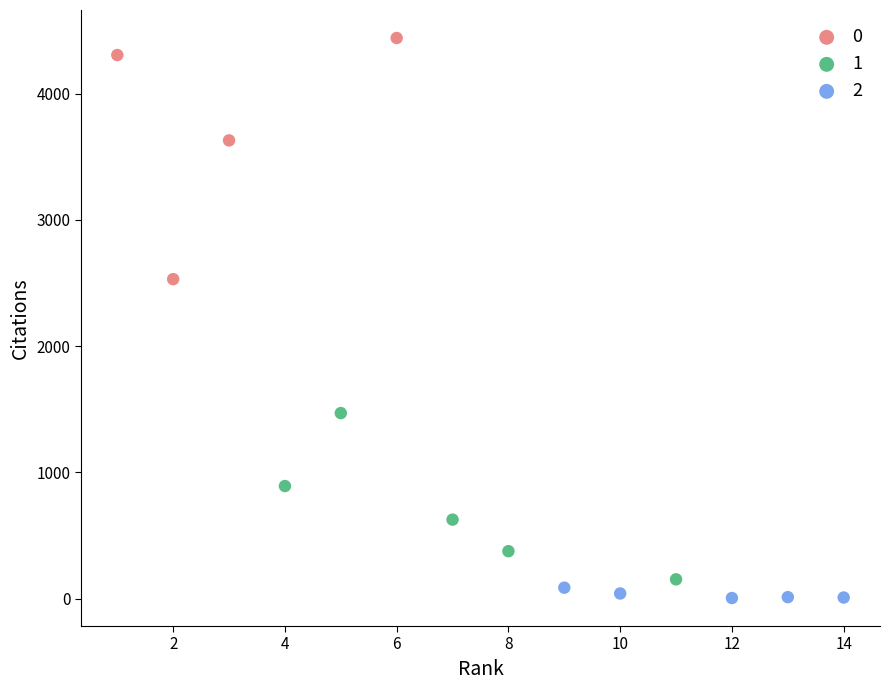

Which series has the largest Y range (max minus min)?

0